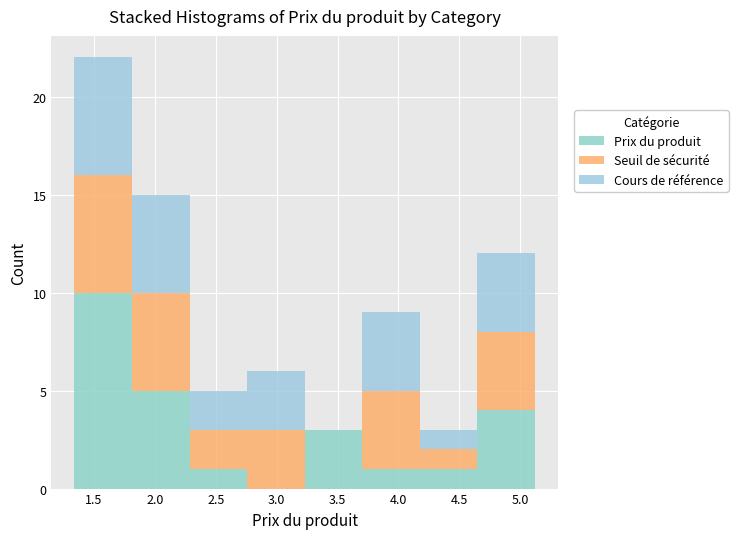

Reading left to right, transcribe this chart: for each stacked bar, give the range it covers on the x-axis and its total height. Neither the bar edges nor the heights are printed on the chart, so give them approximately, as read against the axes.

1.35 to 1.80: 22
1.80 to 2.30: 15
2.30 to 2.75: 5
2.75 to 3.25: 6
3.25 to 3.70: 3
3.70 to 4.20: 9
4.20 to 4.65: 3
4.65 to 5.10: 12